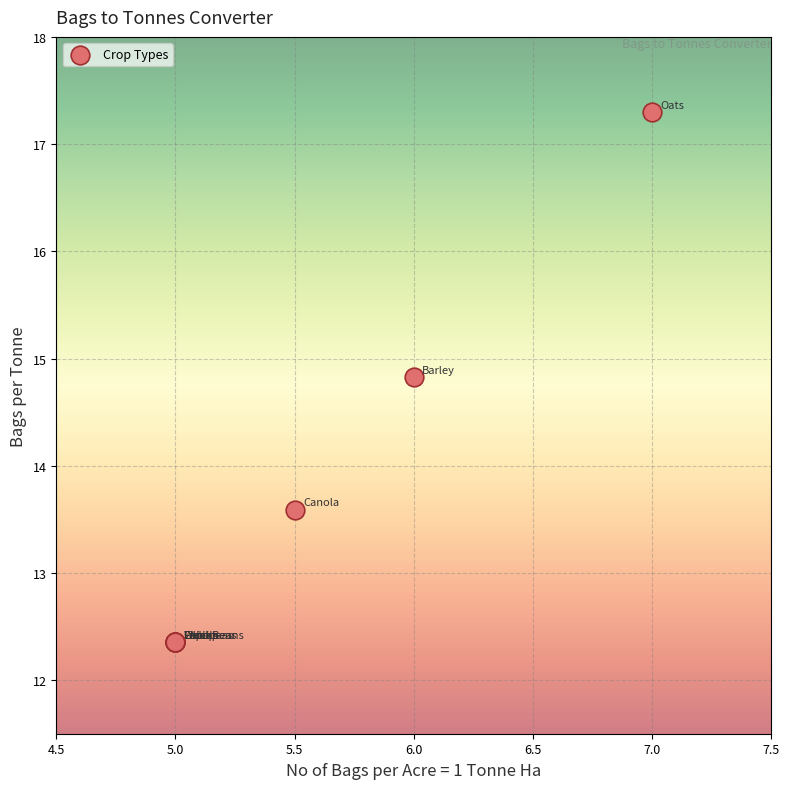

What Y value in the scatter plot is closest to 14?

13.6